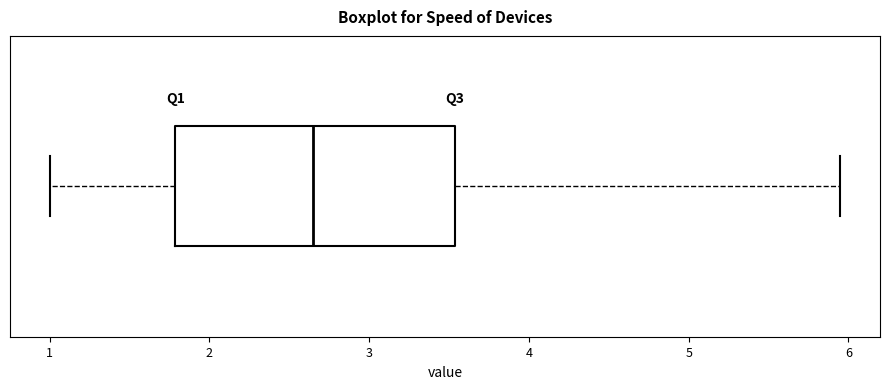

Where does the left whisker of the box end on the x-axis? The values are not printed on the chart, so give them approximately, as read against the axis.

1.0